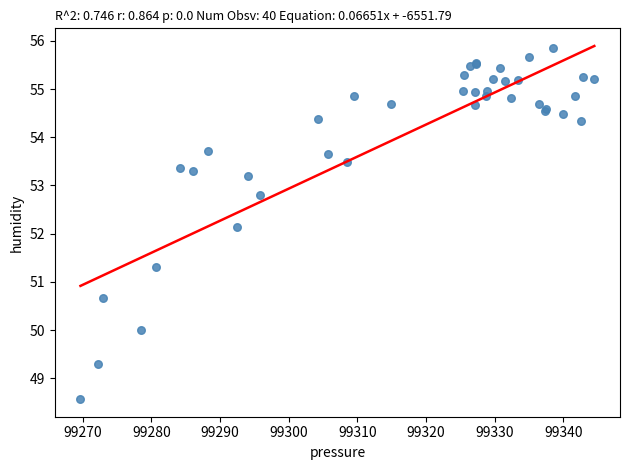

What Y value in the scatter plot is closest to 52?

52.1